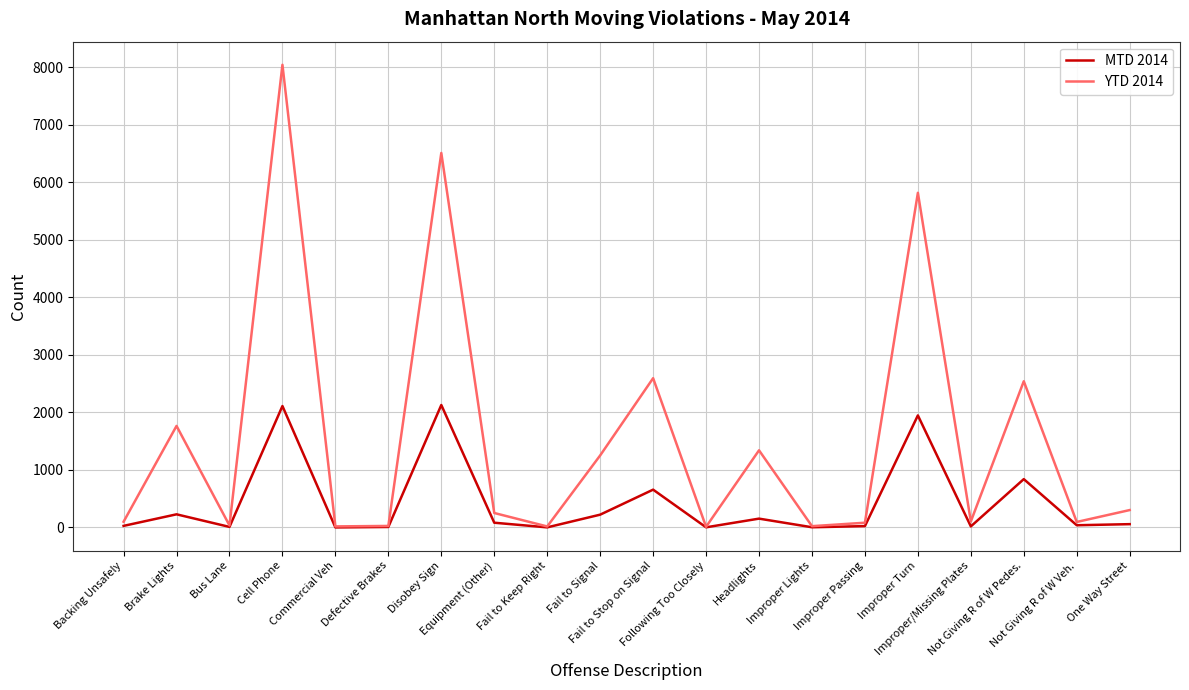

At which category is the sum across all series the highest?

Cell Phone